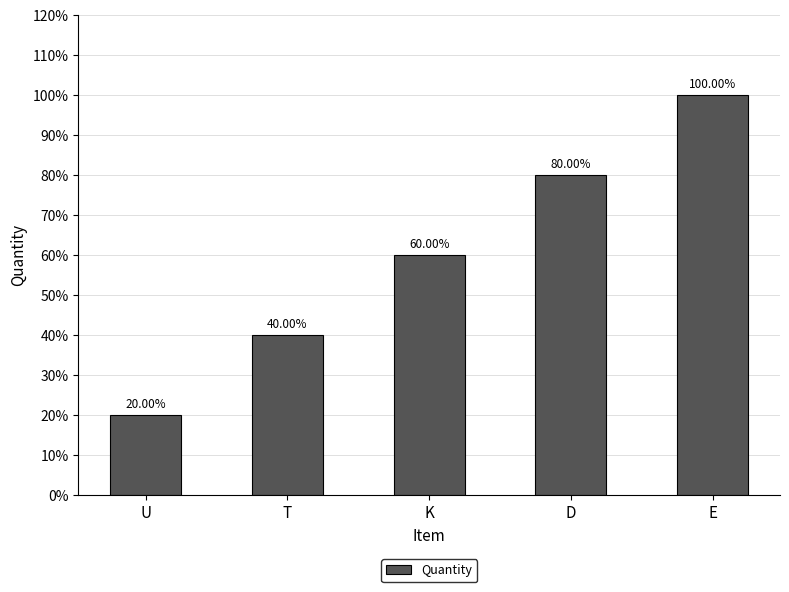

What position from the left is E?

5